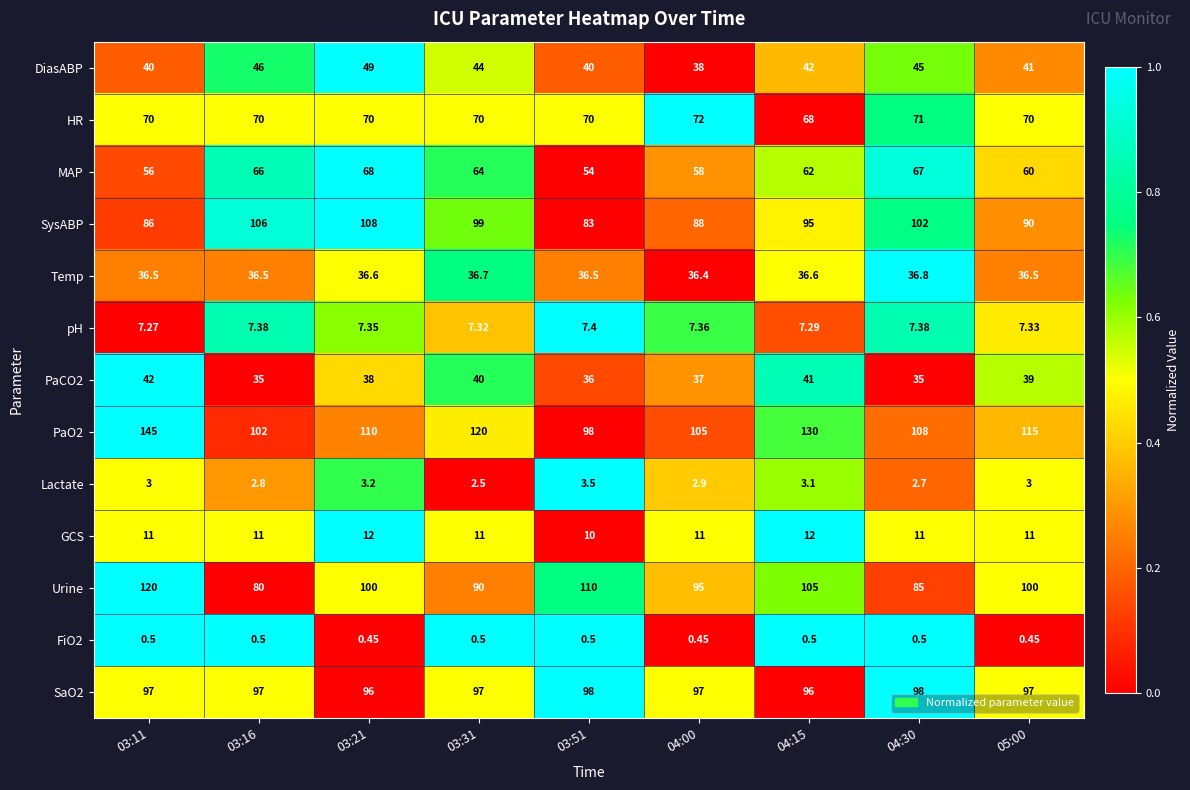

Between 04:00 and 04:30, which series saw the biggest shift?

SysABP